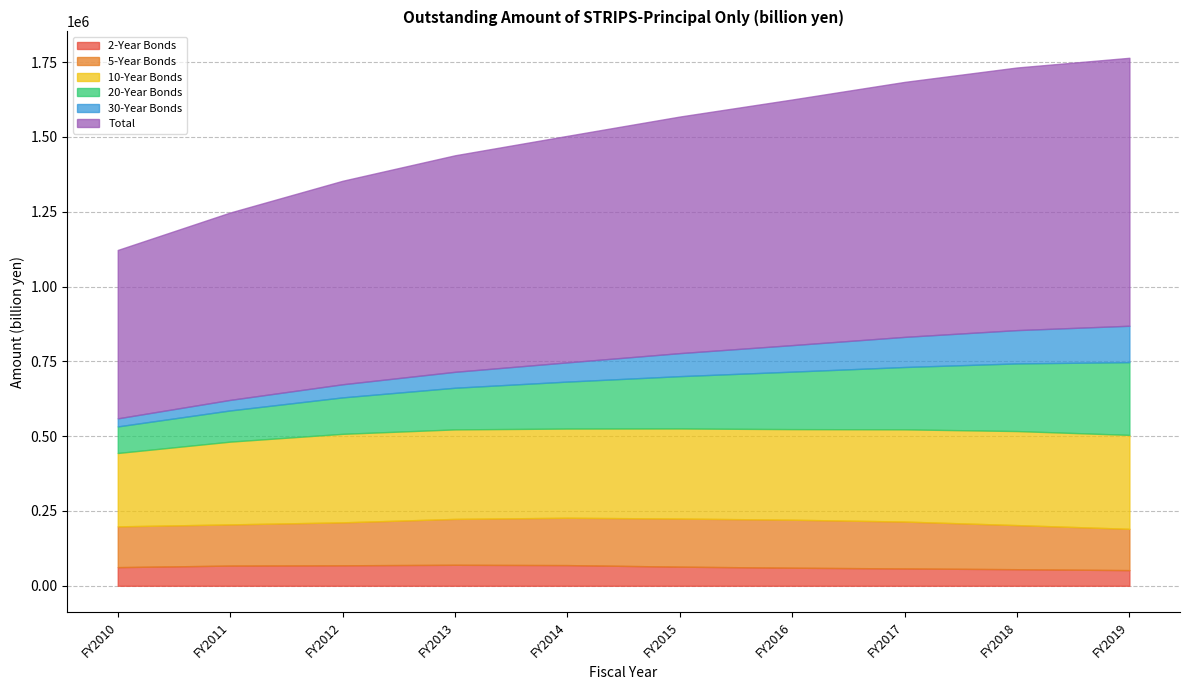

How many lines are shown in the chart?

6